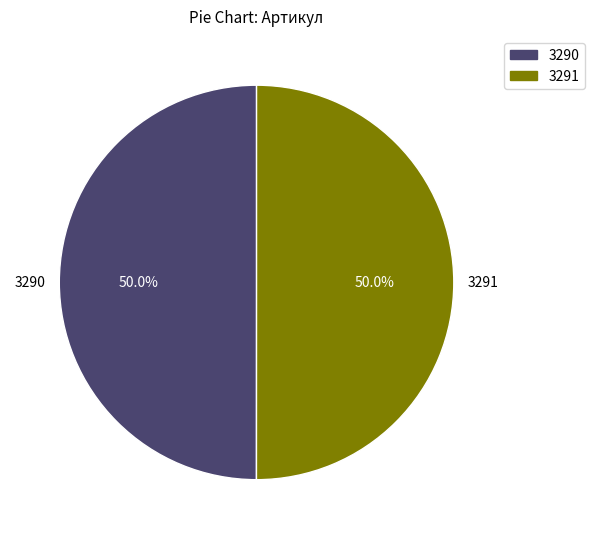

How many segments does this pie chart have?

2